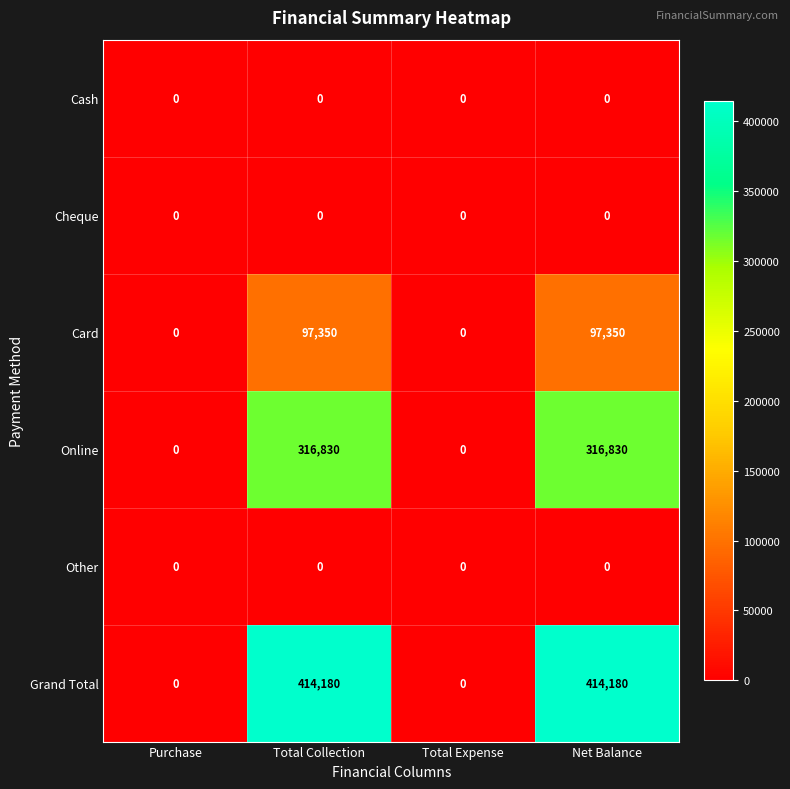

True or false: Grand Total has a value of 0 at Total Expense.

True